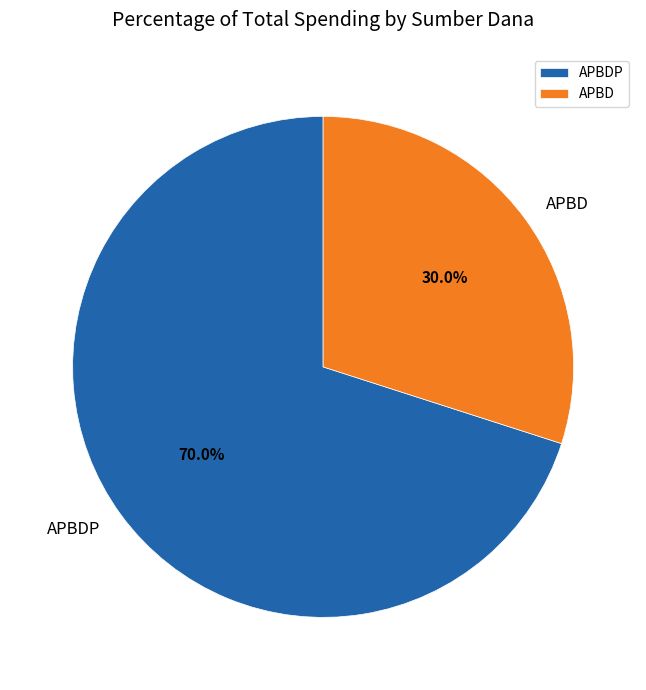

Is there a majority slice in this chart?

Yes